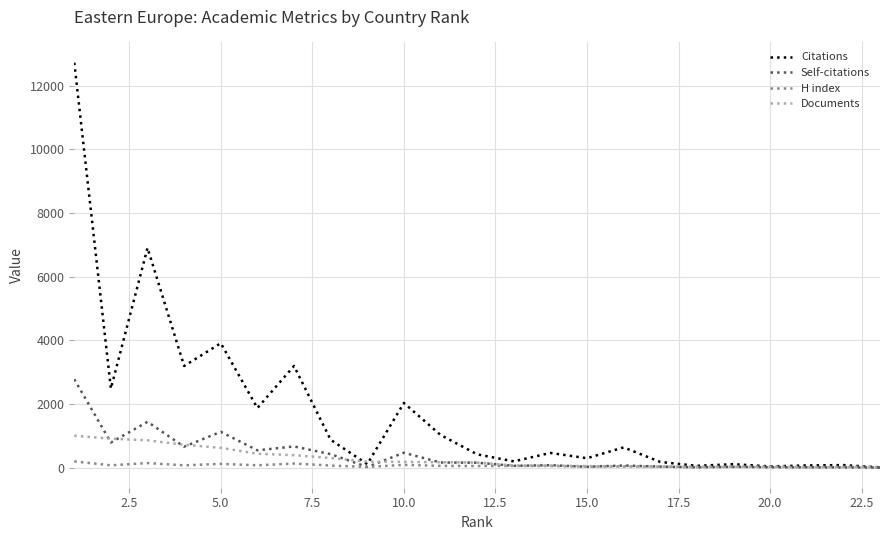

Which series ends up on top after the final intersection of Documents and H index?

H index